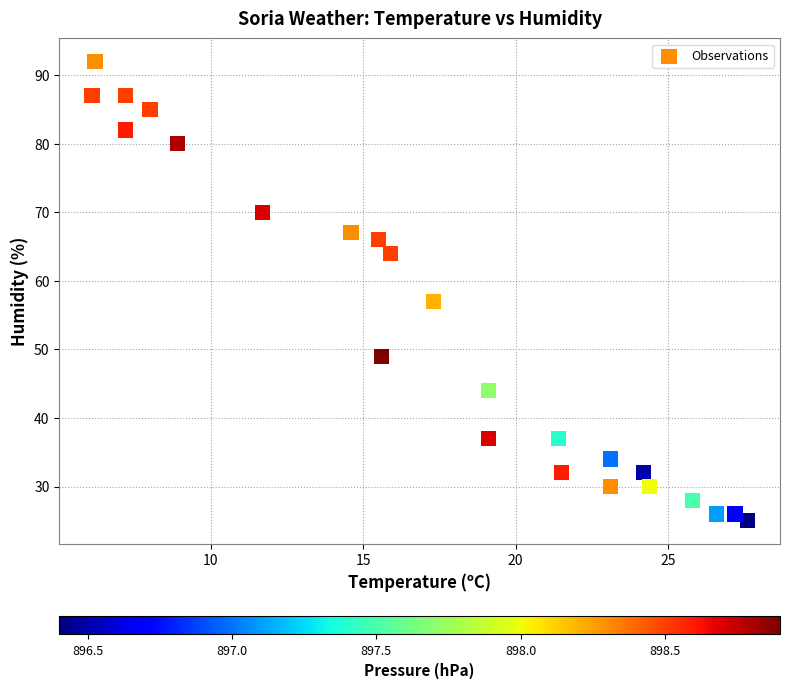

What is the range of Y values (max minus min)?

67